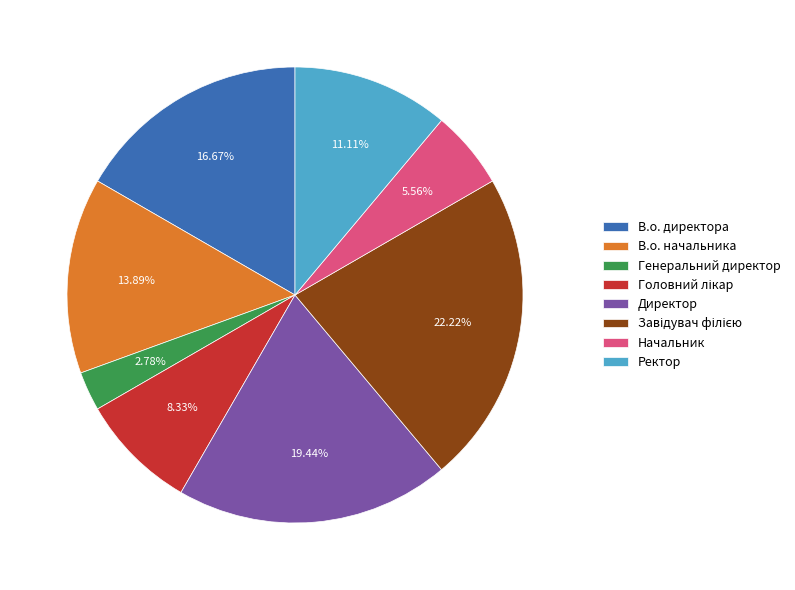

What is the ratio of the value at Начальник to the value at В.о. директора?

0.3